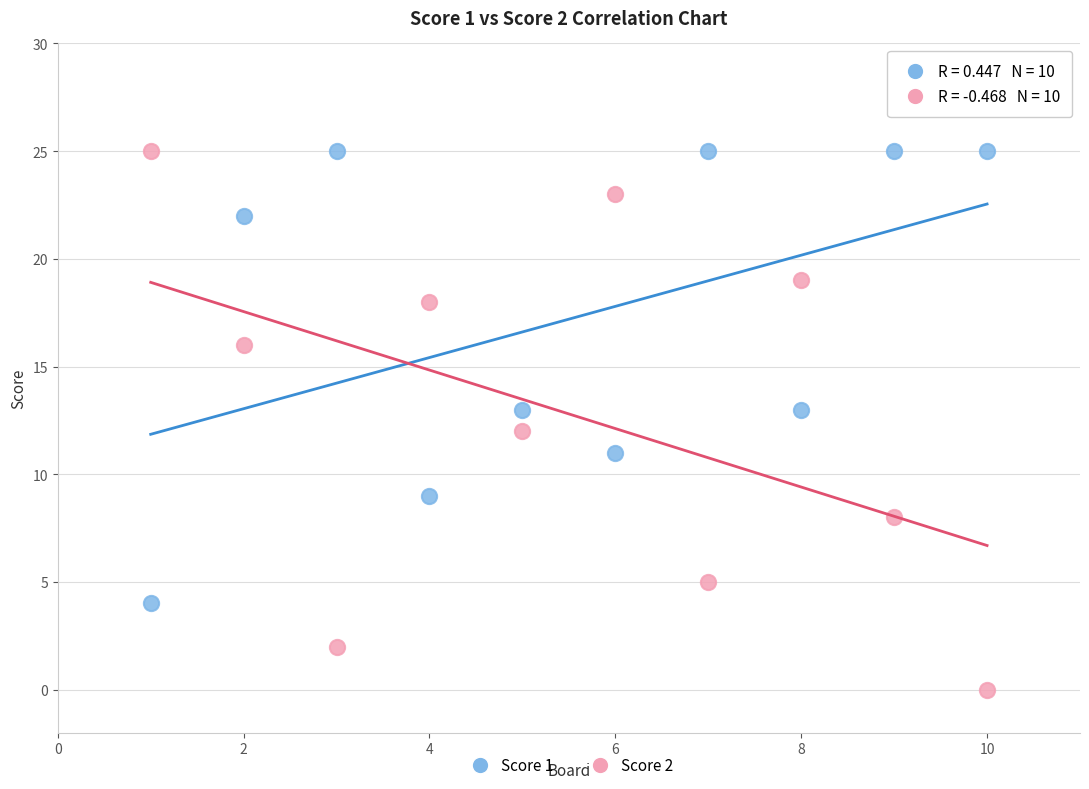

Across all data points, what is the range of X values (max minus min)?

9